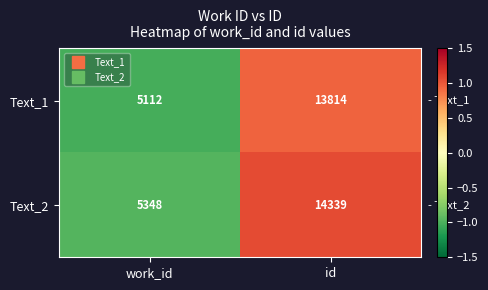

Where is Text_1 nearest to the value 9463?

work_id